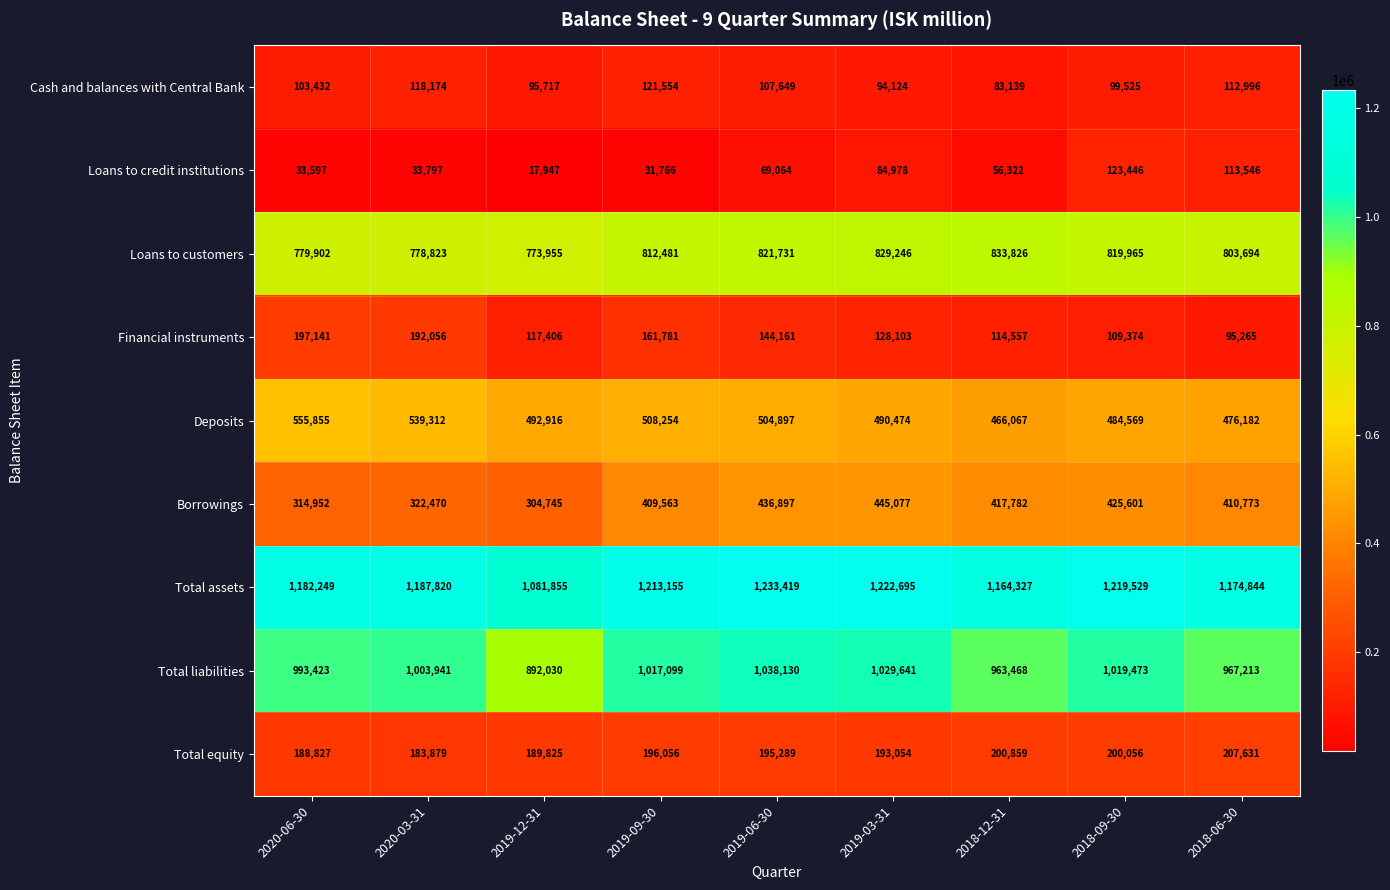

Is it true that Borrowings equals 146013 at 2020-03-31?

False